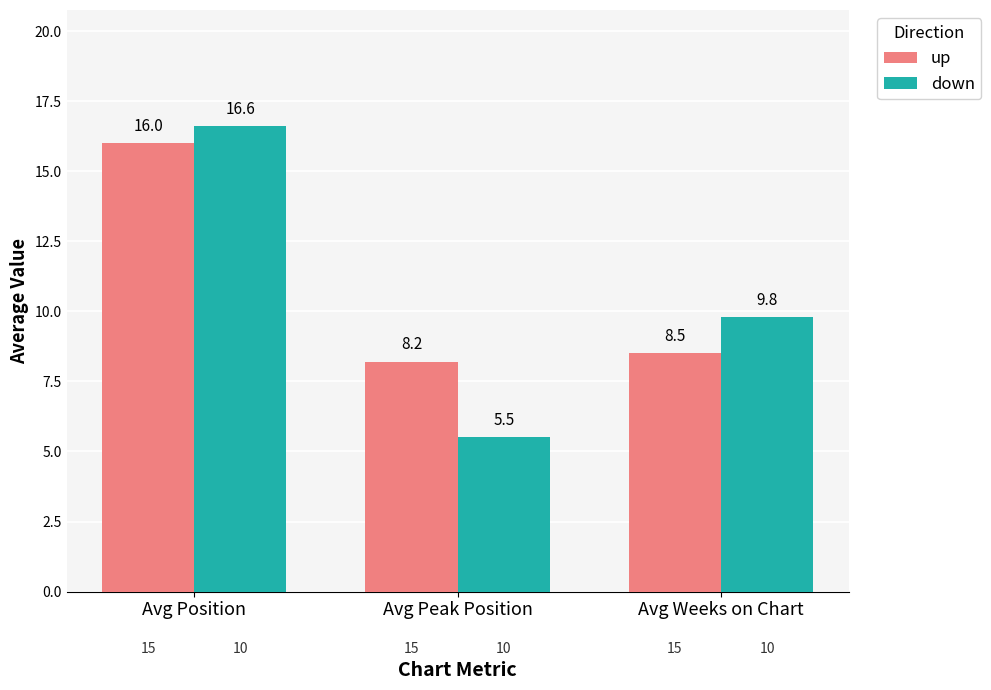

How many groups of bars are there?

3